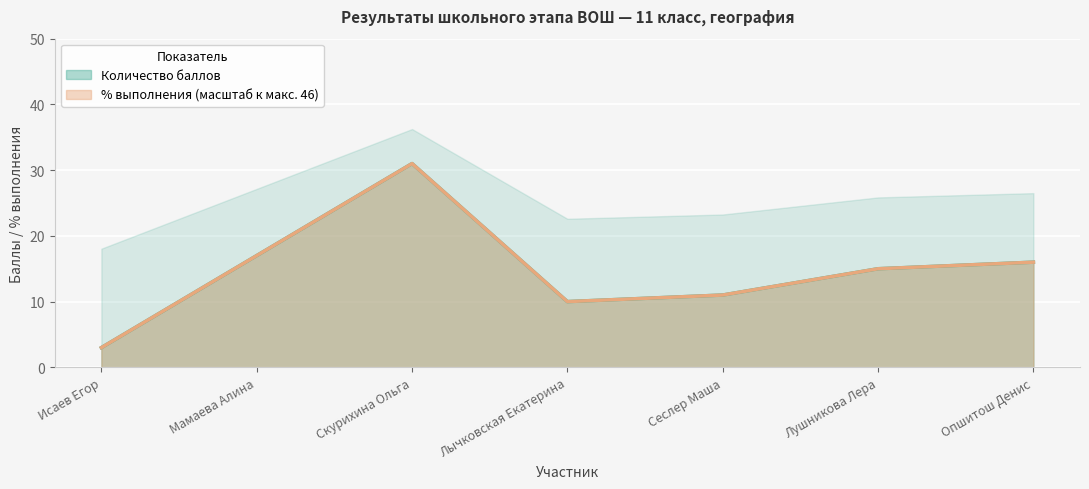

Between Опшитош Денис and Лычковская Екатерина, which is larger?

Опшитош Денис